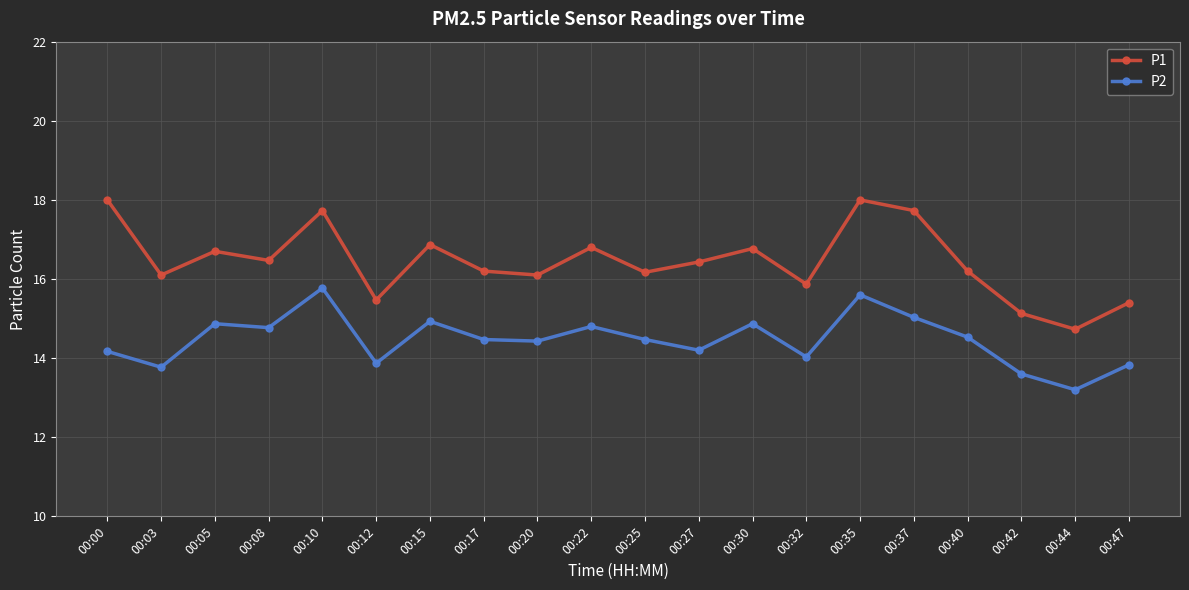

True or false: P2 has more than 0 points higher than both neighbors.

True